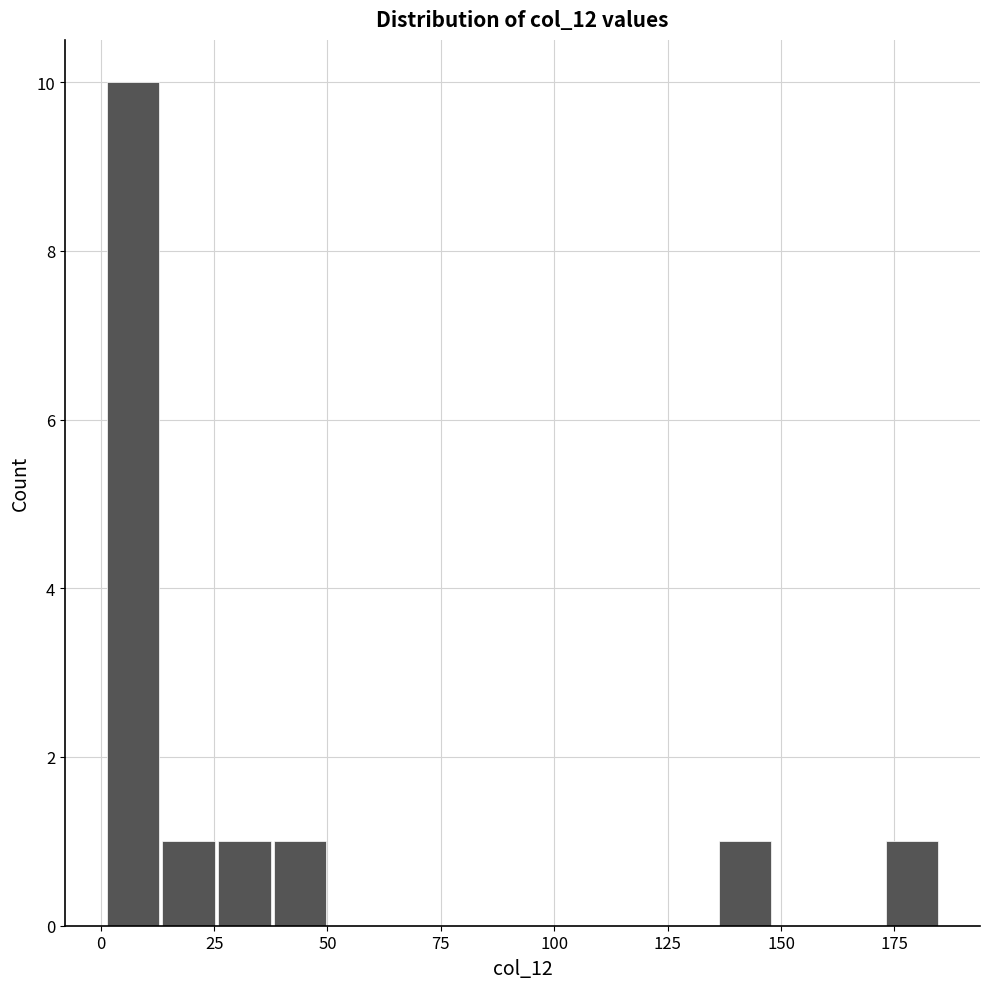

Around what value on the x-axis is the tallest bar? Give the approximate position of its centre, as read against the axis.

5